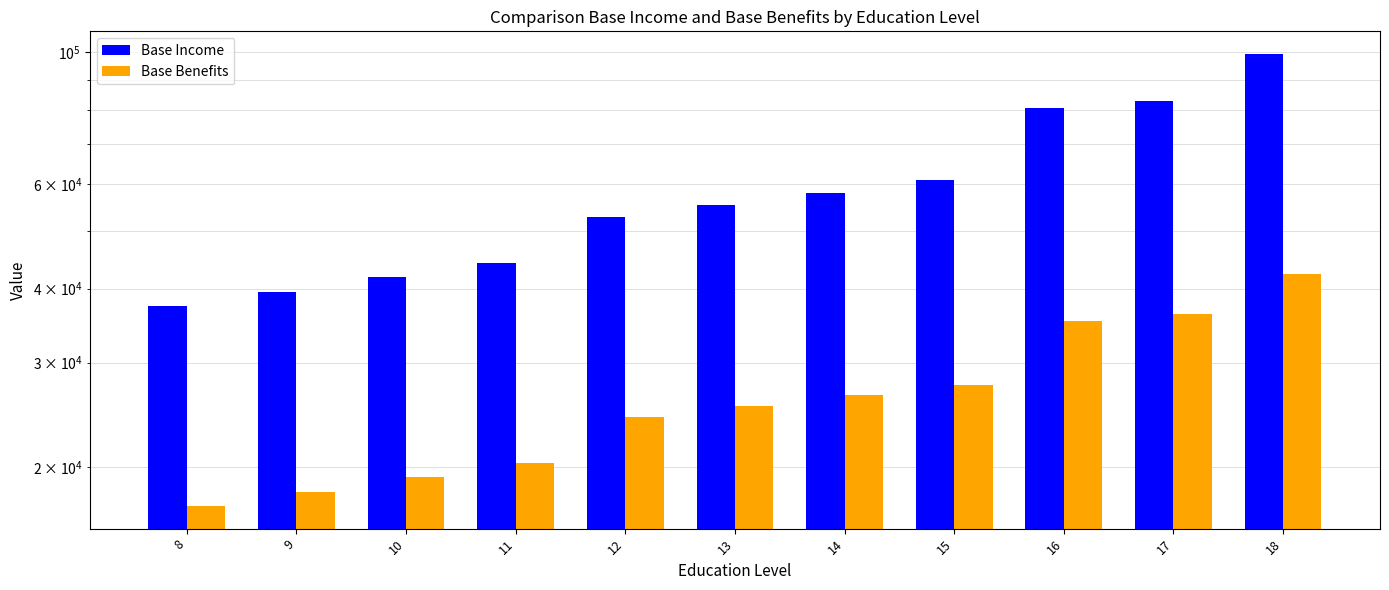

What is the value of the Base Income bar at the 7th from the left?

58054.6